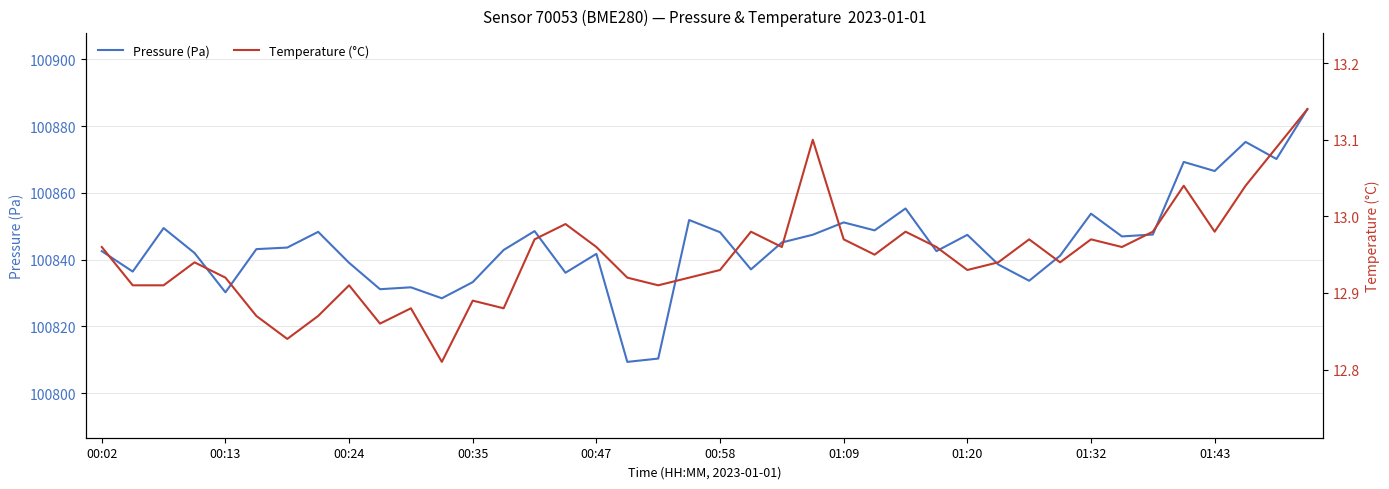

What is the sum of all Temperature (°C) values?

517.9